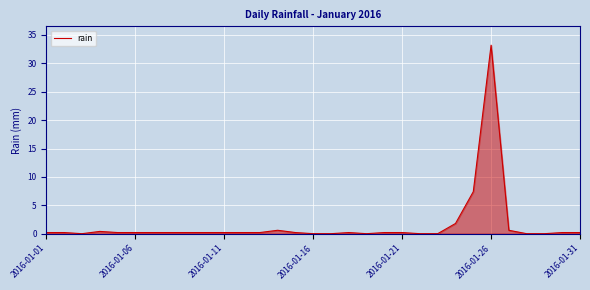

Reading left to right, transcribe all the data shown in this chart.

0.2	0.2	0.0	0.4	0.2	0.2	0.2	0.2	0.2	0.2	0.2	0.2	0.2	0.6	0.2	0.0	0.0	0.2	0.0	0.2	0.2	0.0	0.0	1.8	7.4	33.2	0.6	0.0	0.0	0.2	0.2